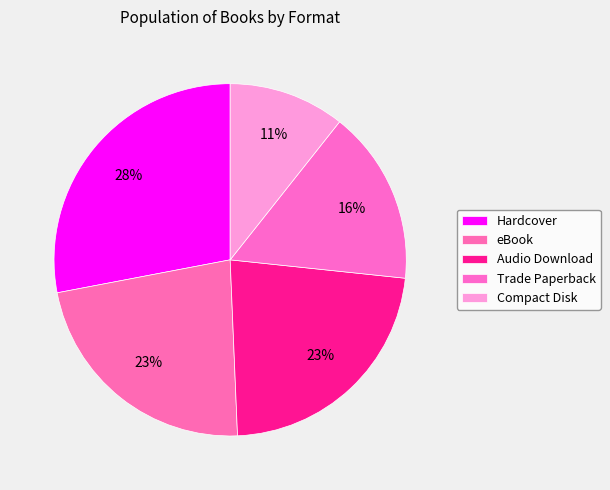

Count the number of slices in the pie.

5